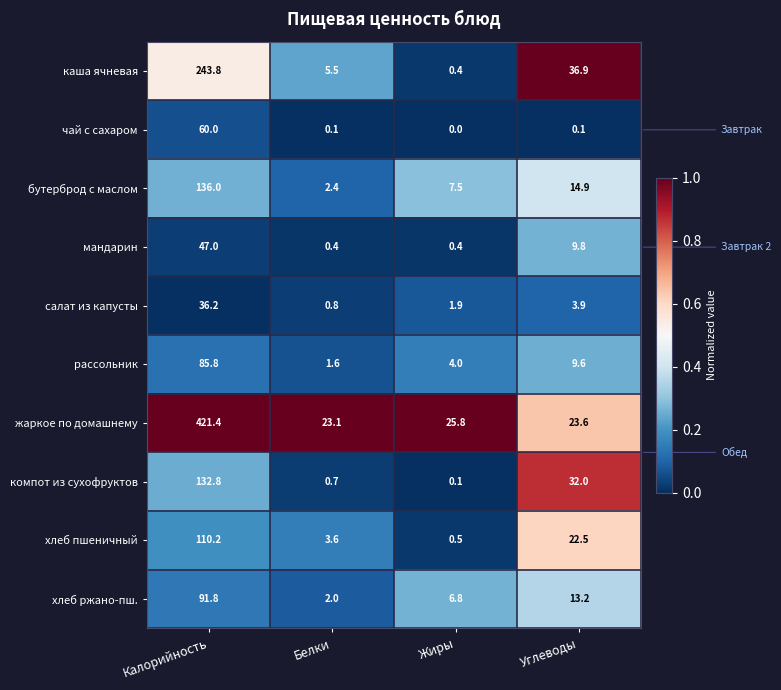

Where does the бутерброд с маслом series first go above 14?

Калорийность